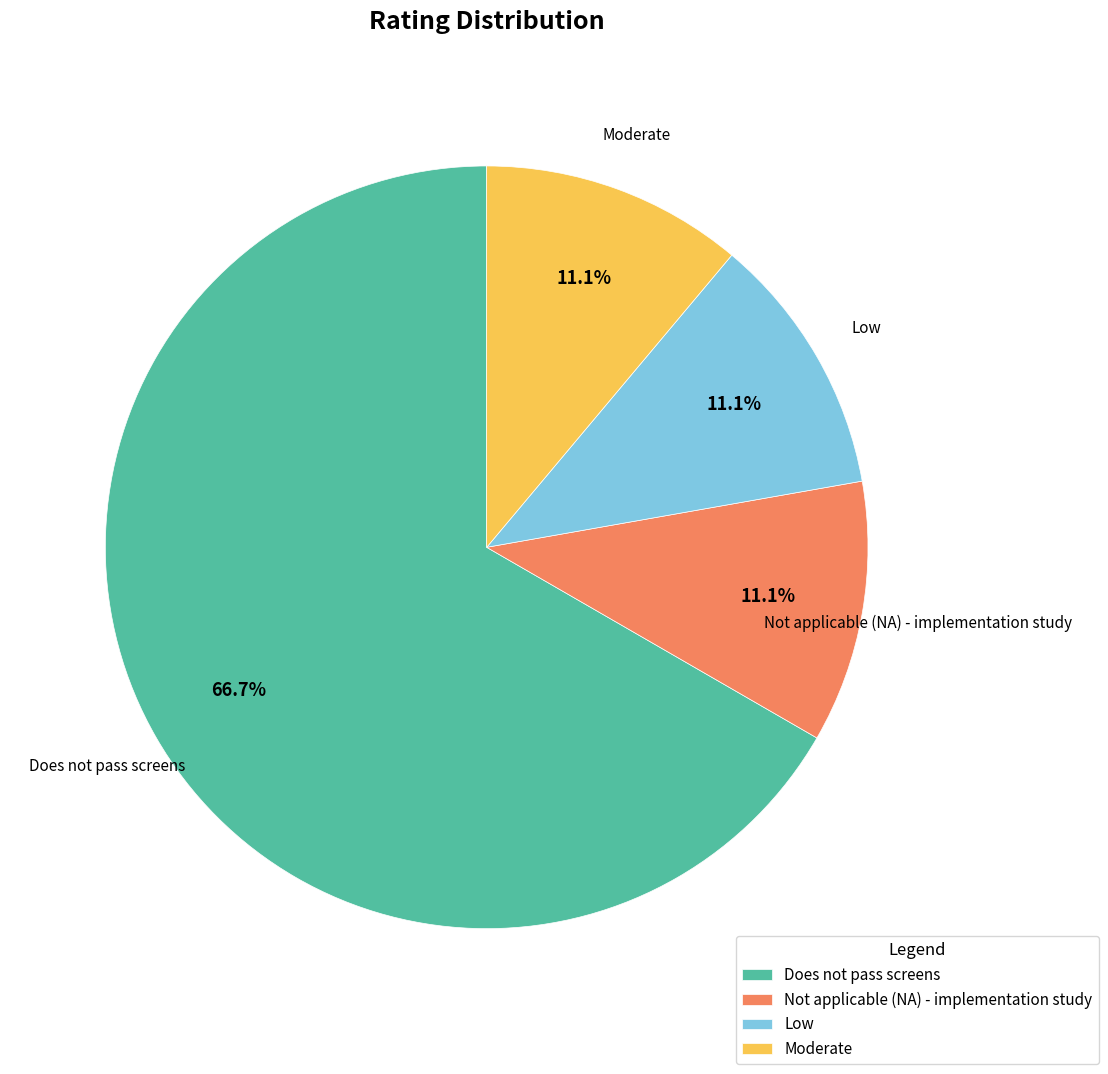

To the nearest percent, what percentage of the pie is Not applicable (NA) - implementation study?

11%